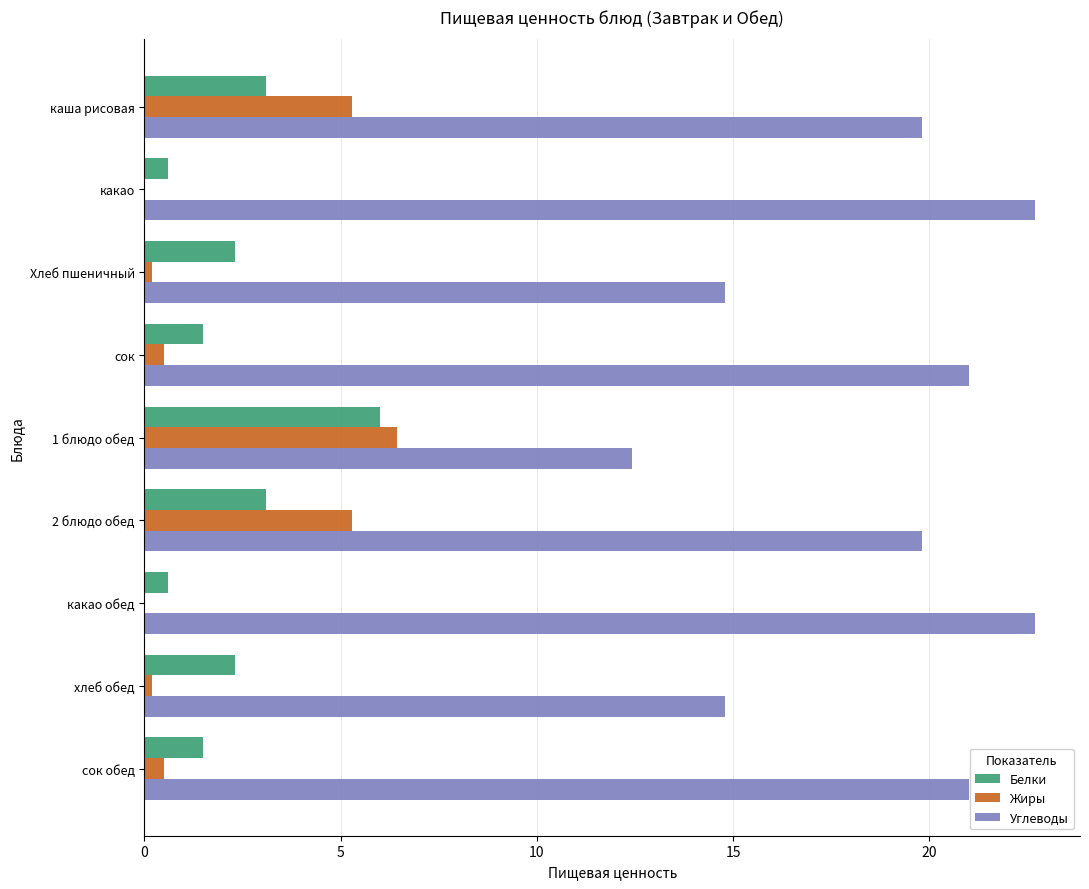

How many data points does each series have?

9